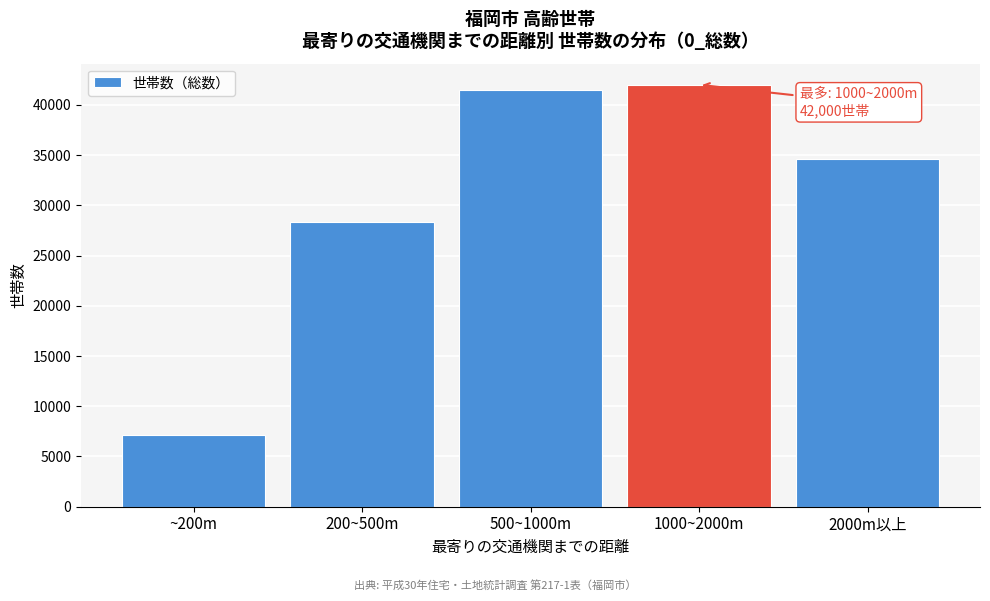

Reading left to right, list all the values displayed in this chart.

7100	28300	41500	42000	34600